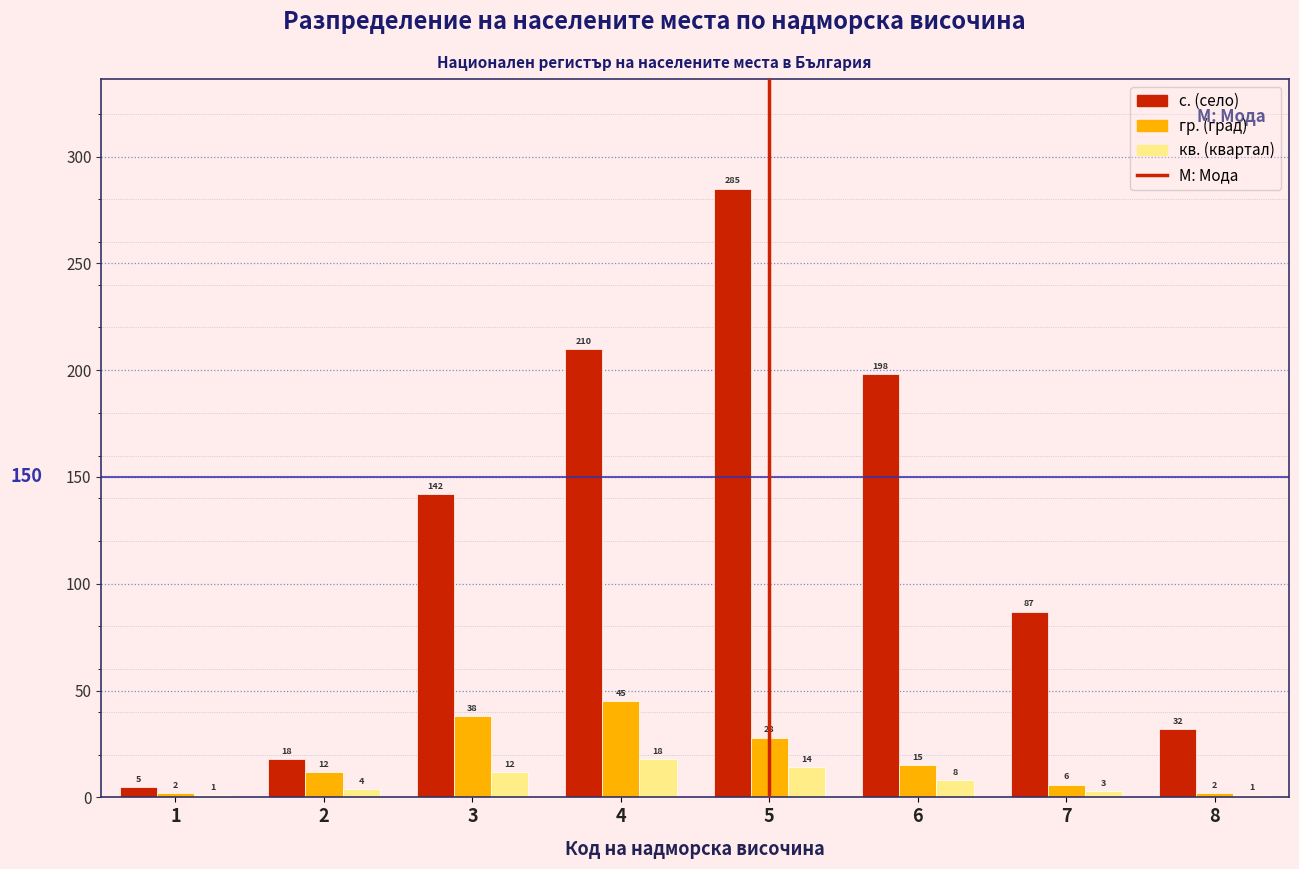

Reading left to right, what are all the values shown in this chart?

с. (село): 1=5	2=18	3=142	4=210	5=285	6=198	7=87	8=32
гр. (град): 1=2	2=12	3=38	4=45	5=28	6=15	7=6	8=2
кв. (квартал): 1=1	2=4	3=12	4=18	5=14	6=8	7=3	8=1